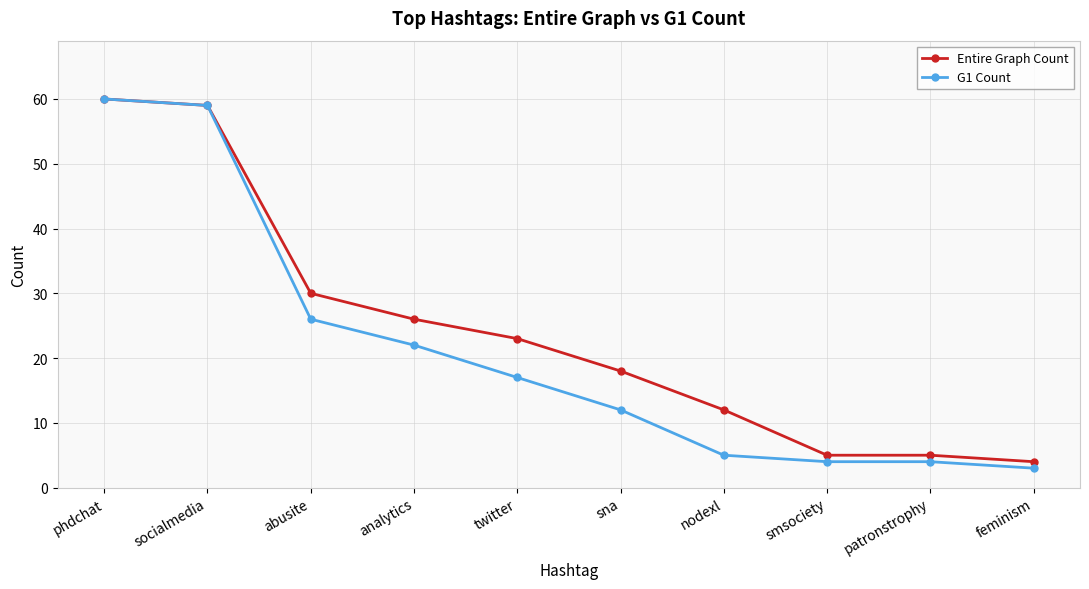

Rank the series at nodexl from lowest to highest value.

G1 Count, Entire Graph Count